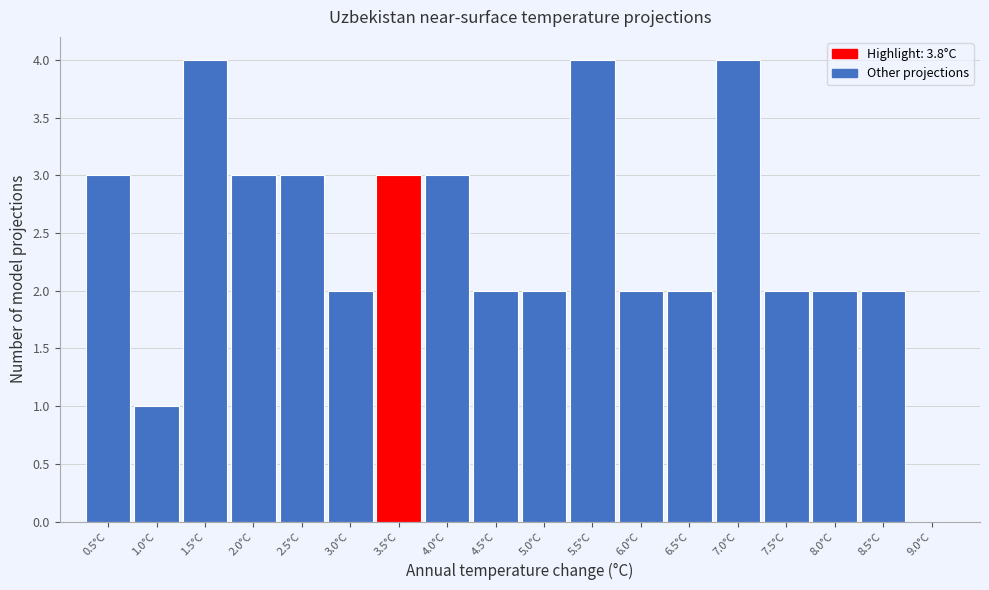

Reading left to right, list all the values displayed in this chart.

0.5°C=3	1.0°C=1	1.5°C=4	2.0°C=3	2.5°C=3	3.0°C=2	3.5°C=3	4.0°C=3	4.5°C=2	5.0°C=2	5.5°C=4	6.0°C=2	6.5°C=2	7.0°C=4	7.5°C=2	8.0°C=2	8.5°C=2	9.0°C=0